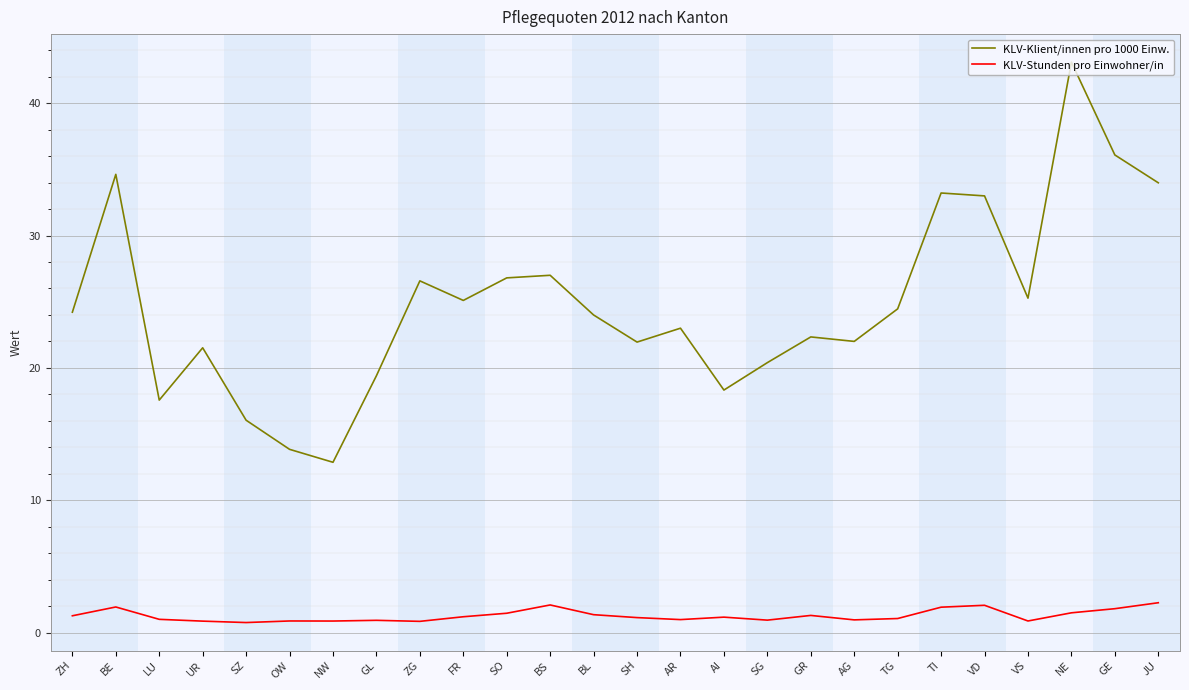

What position from the right is NE?

3